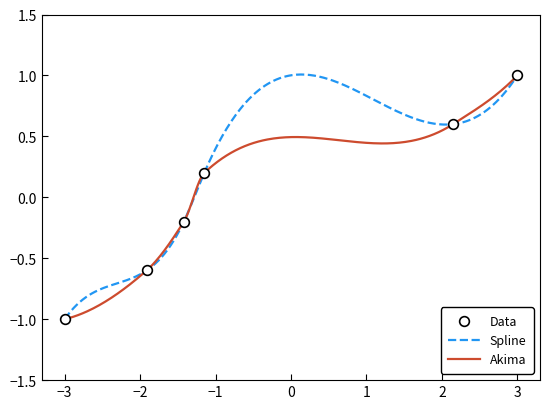

Is it true that the value at 1943 is -0.2?

True